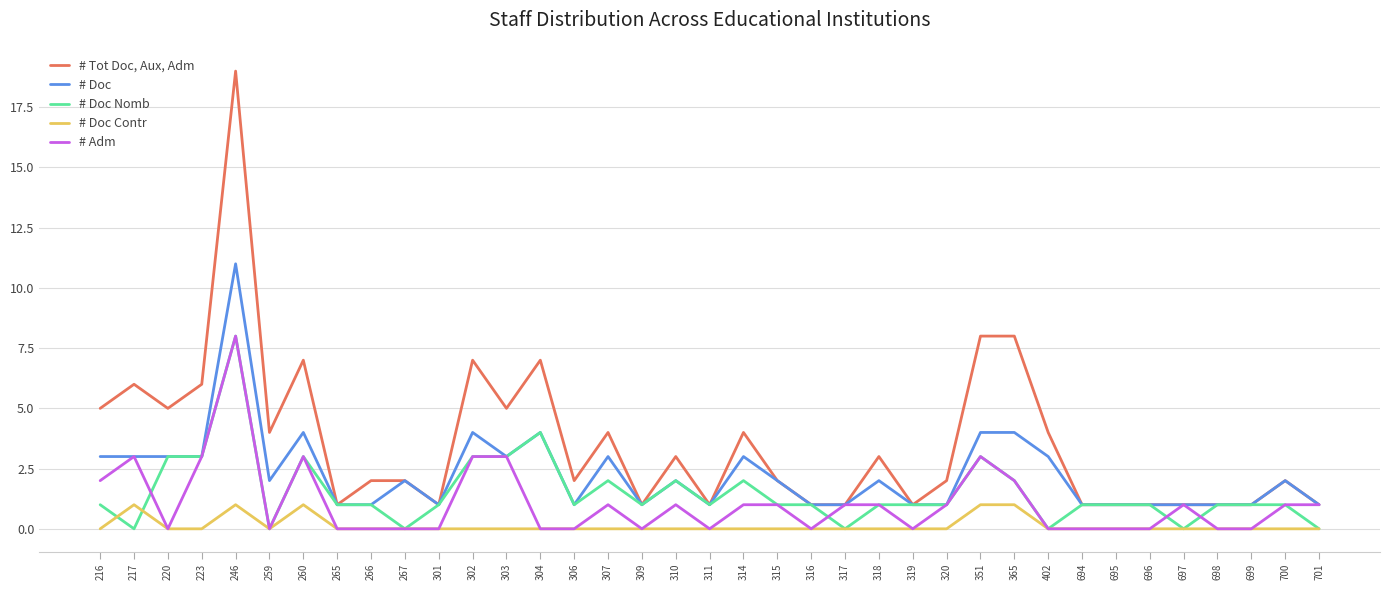

True or false: # Doc and # Doc Contr intersect in this chart.

False